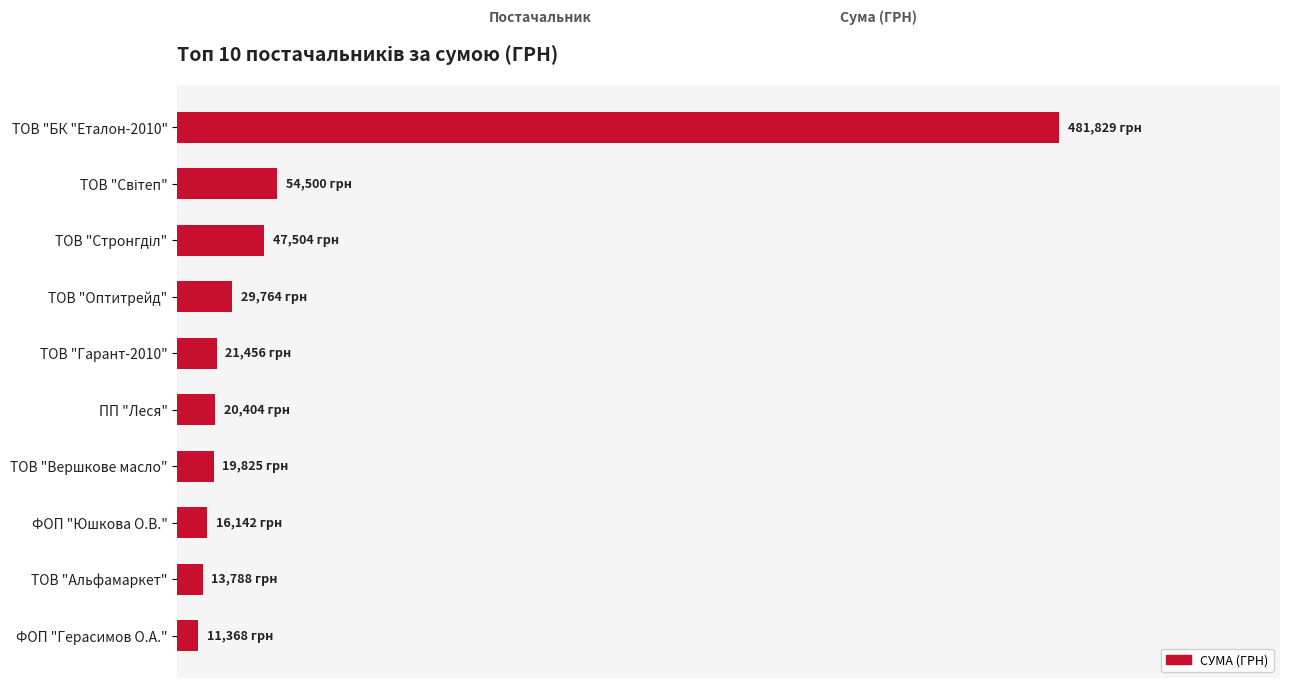

What is the smallest value displayed?

11368.0